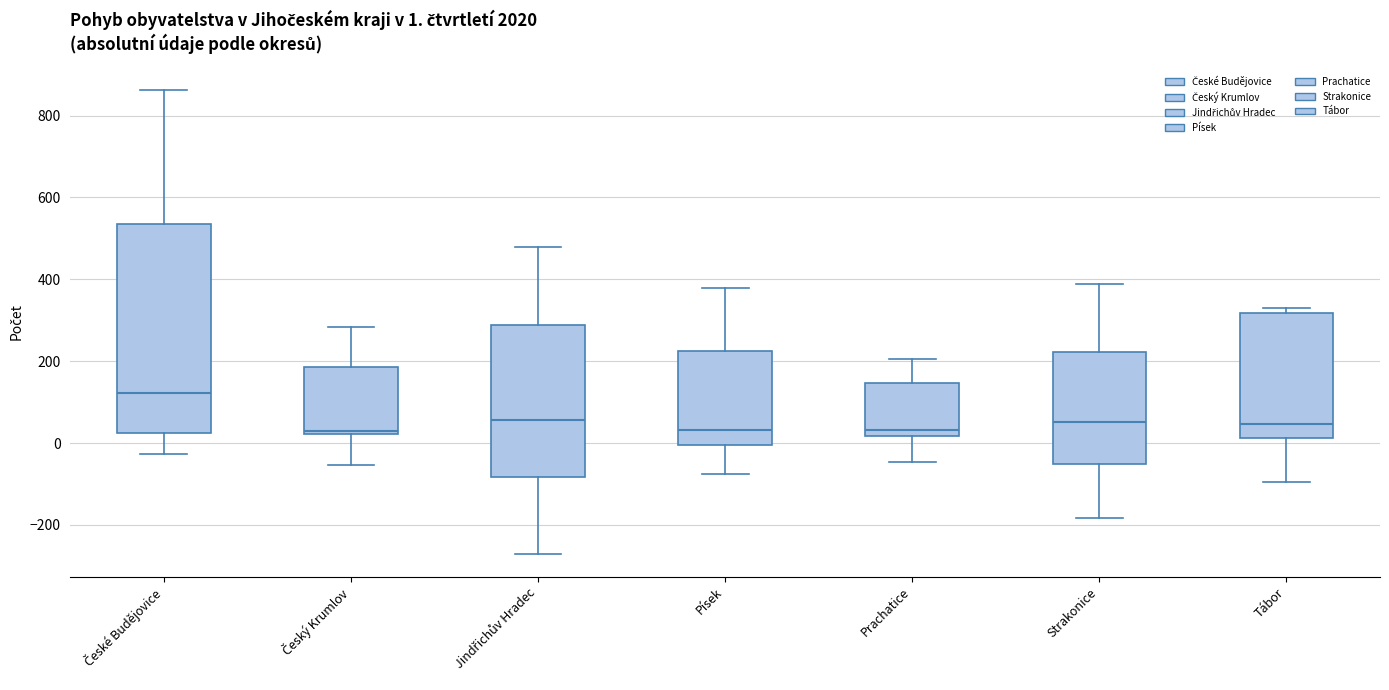

Comparing the boxes themselves (not the whiskers), which one is the tallest?

České Budějovice